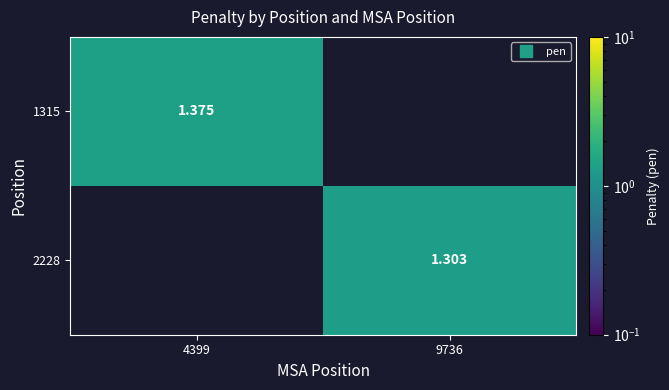

At how many categories does at least one series exceed 1?

2